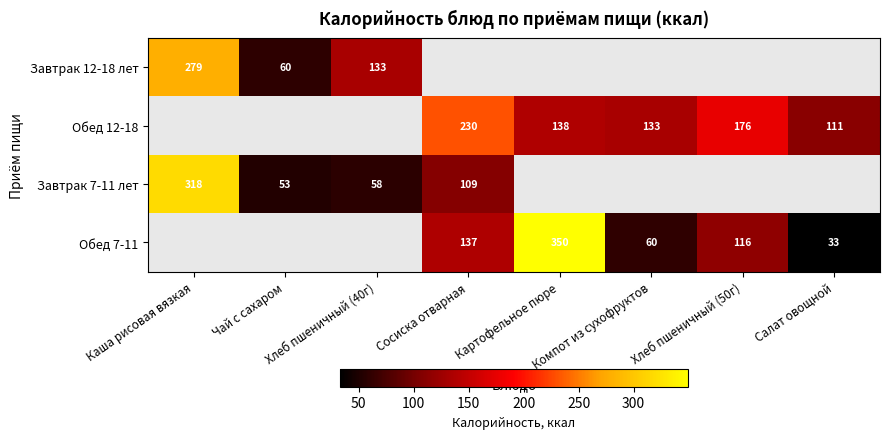

The Завтрак 7-11 лет series shows 56.0 at Сосиска отварная. True or false?

False